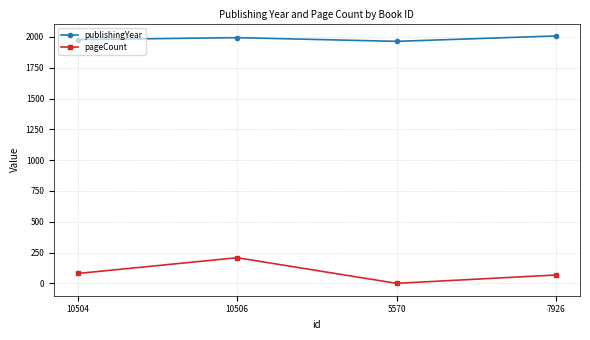

Does the chart display data point markers on the line(s)?

Yes